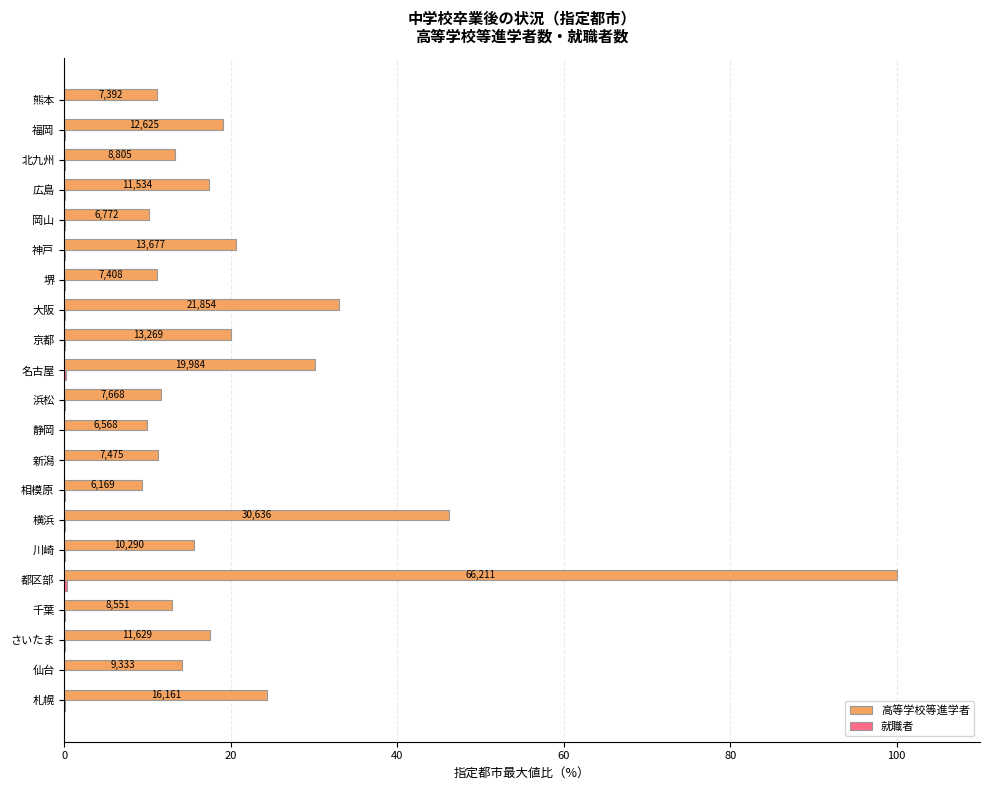

What are all the series names shown in the legend?

高等学校等進学者, 就職者